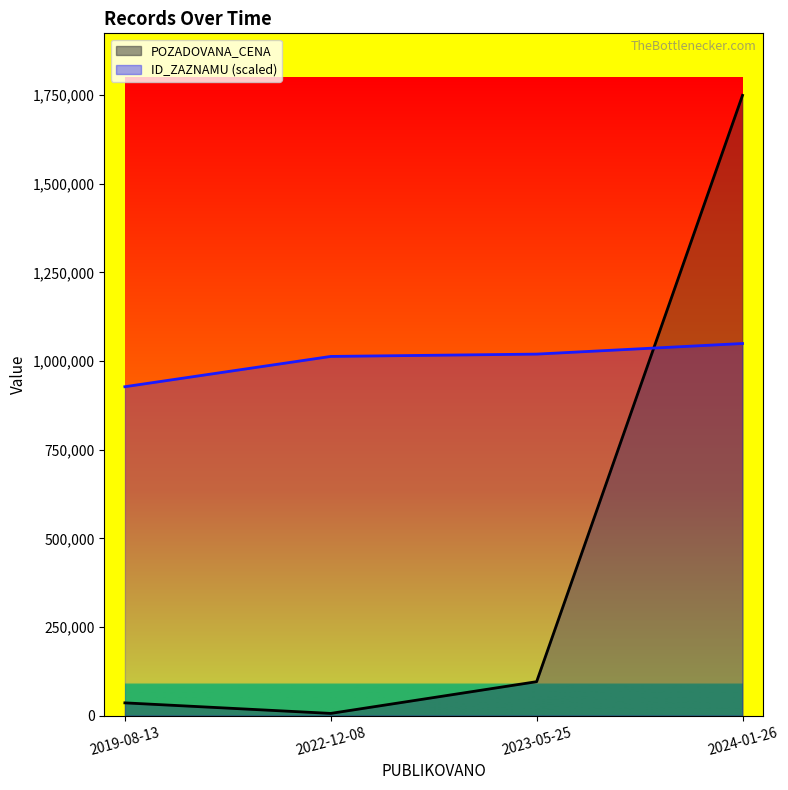

Rank the series by their average value, from highest to lowest.

ID_ZAZNAMU line, POZADOVANA_CENA line